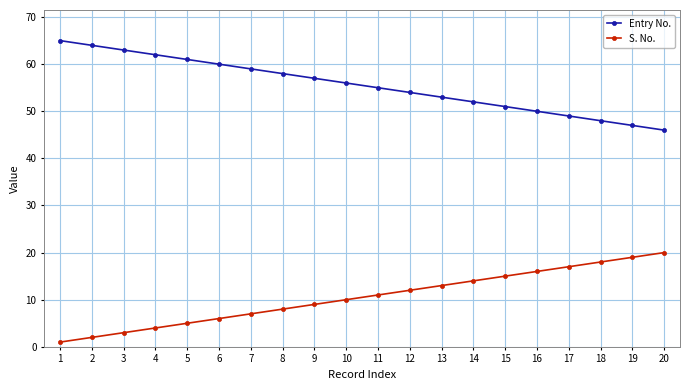

True or false: S. No. and Entry No. cross at least once.

False